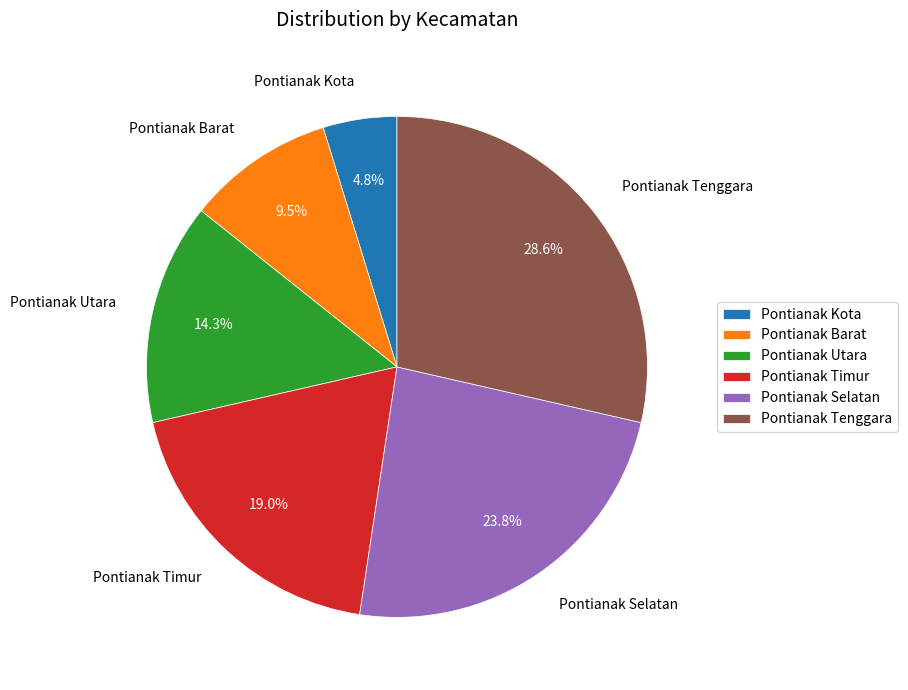

Is Pontianak Selatan the majority of the pie?

No